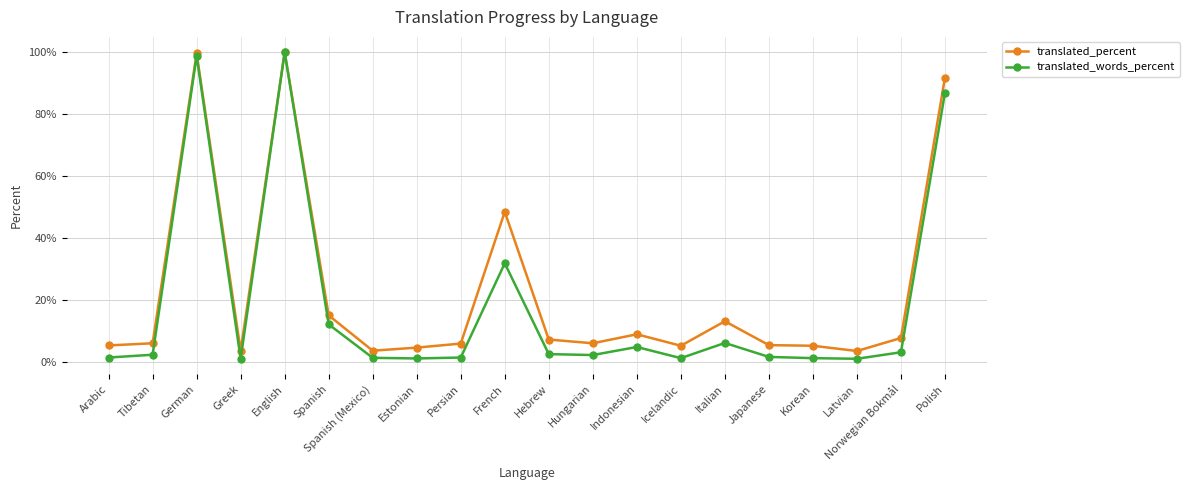

List the series in order of their overall mean, highest first.

translated_percent, translated_words_percent